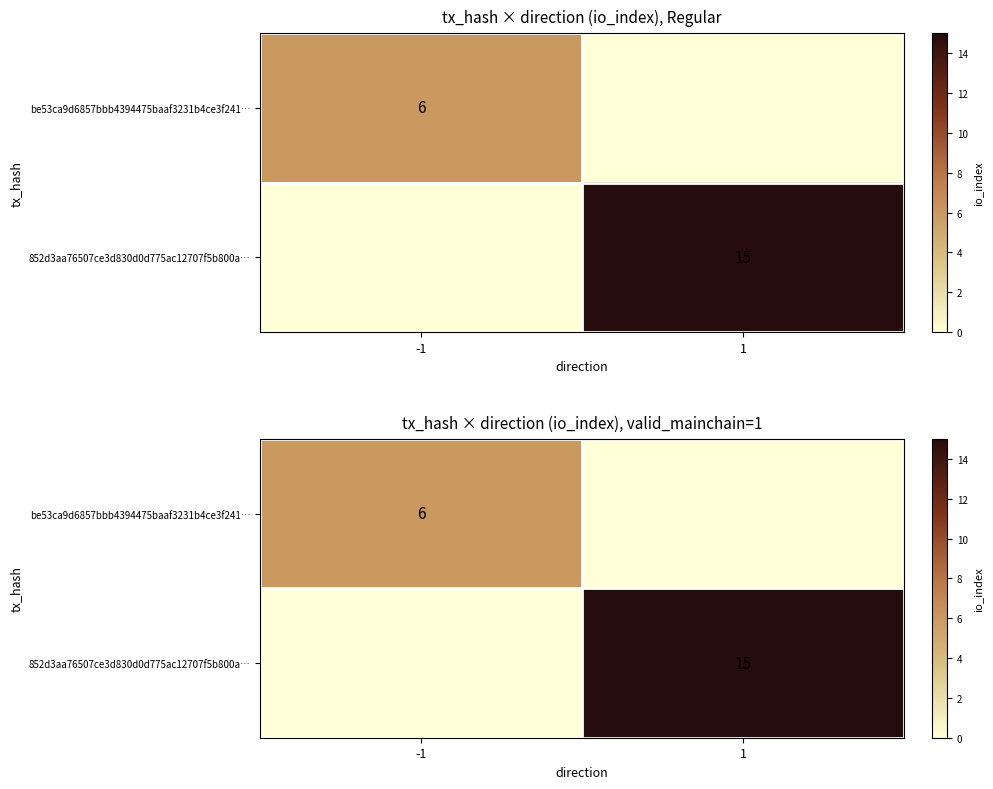

Count the be53ca9d6857bbb4394475baaf3231b4ce3f241… values in the range 0 to 6.

2